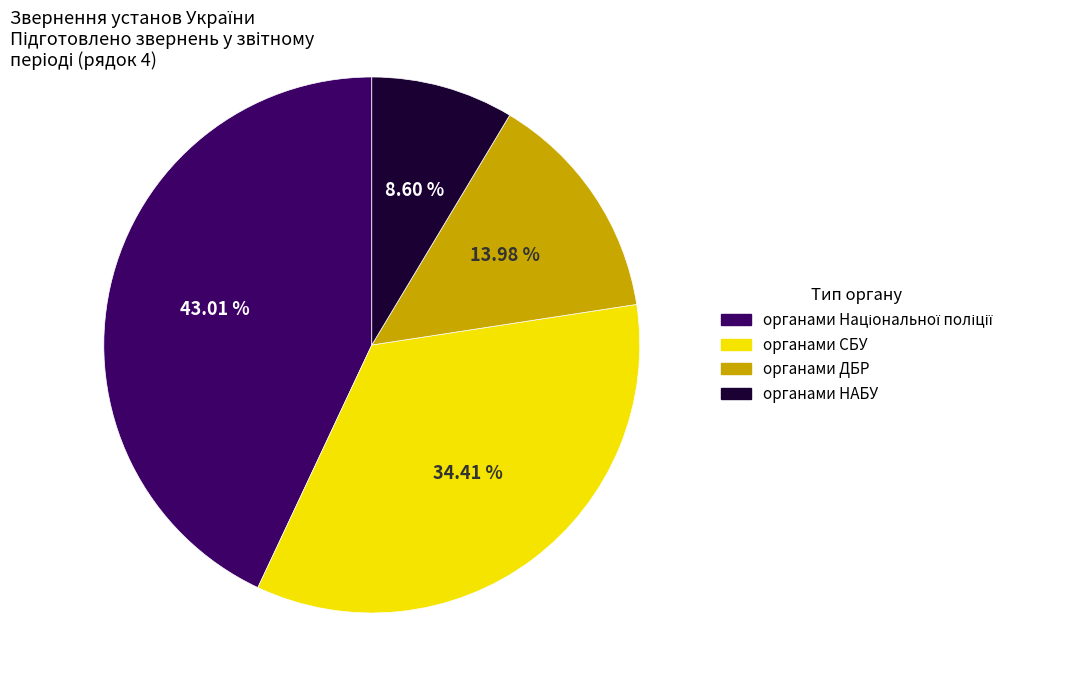

To the nearest percent, what percentage of the pie is органами НАБУ?

9%